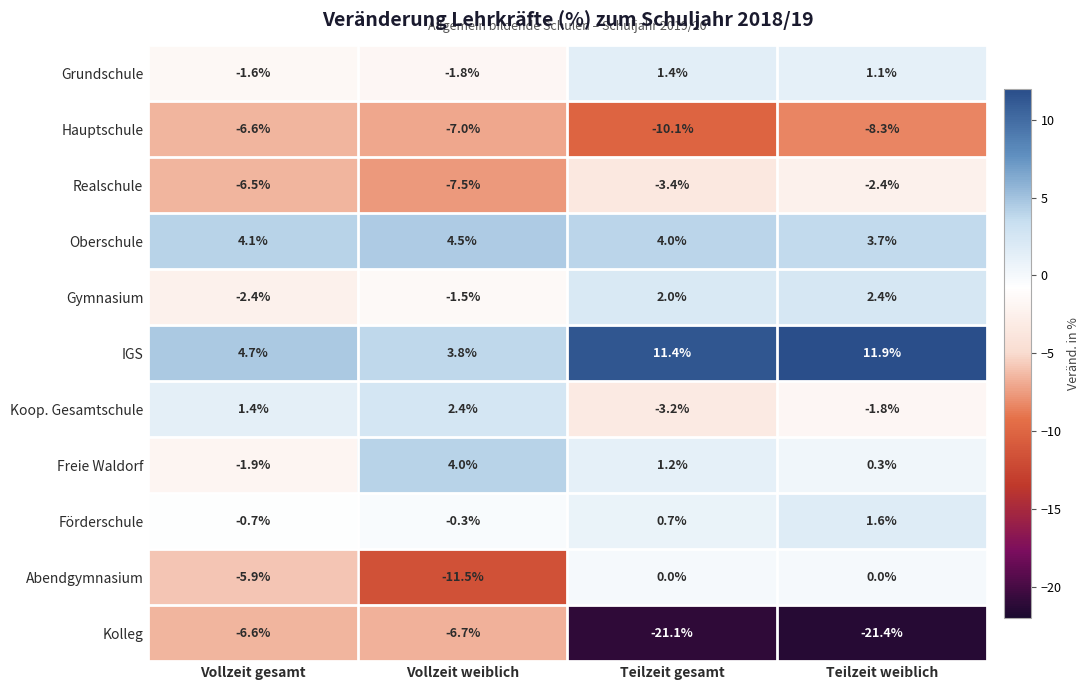

What is the difference between the maximum and minimum values in the Hauptschule series?

3.5